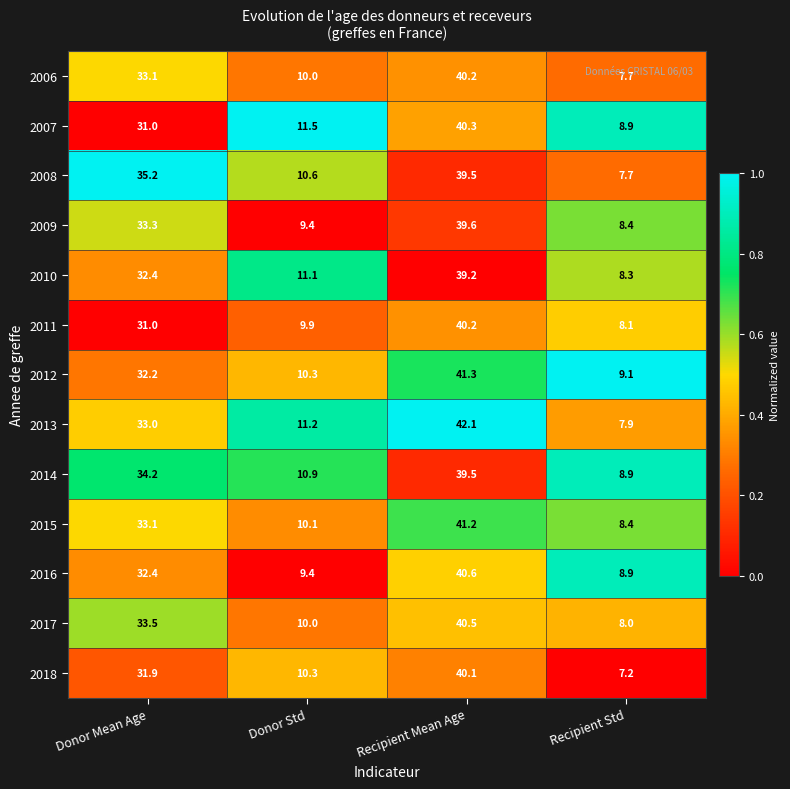

Where is 2012 nearest to the value 25?

Donor Mean Age